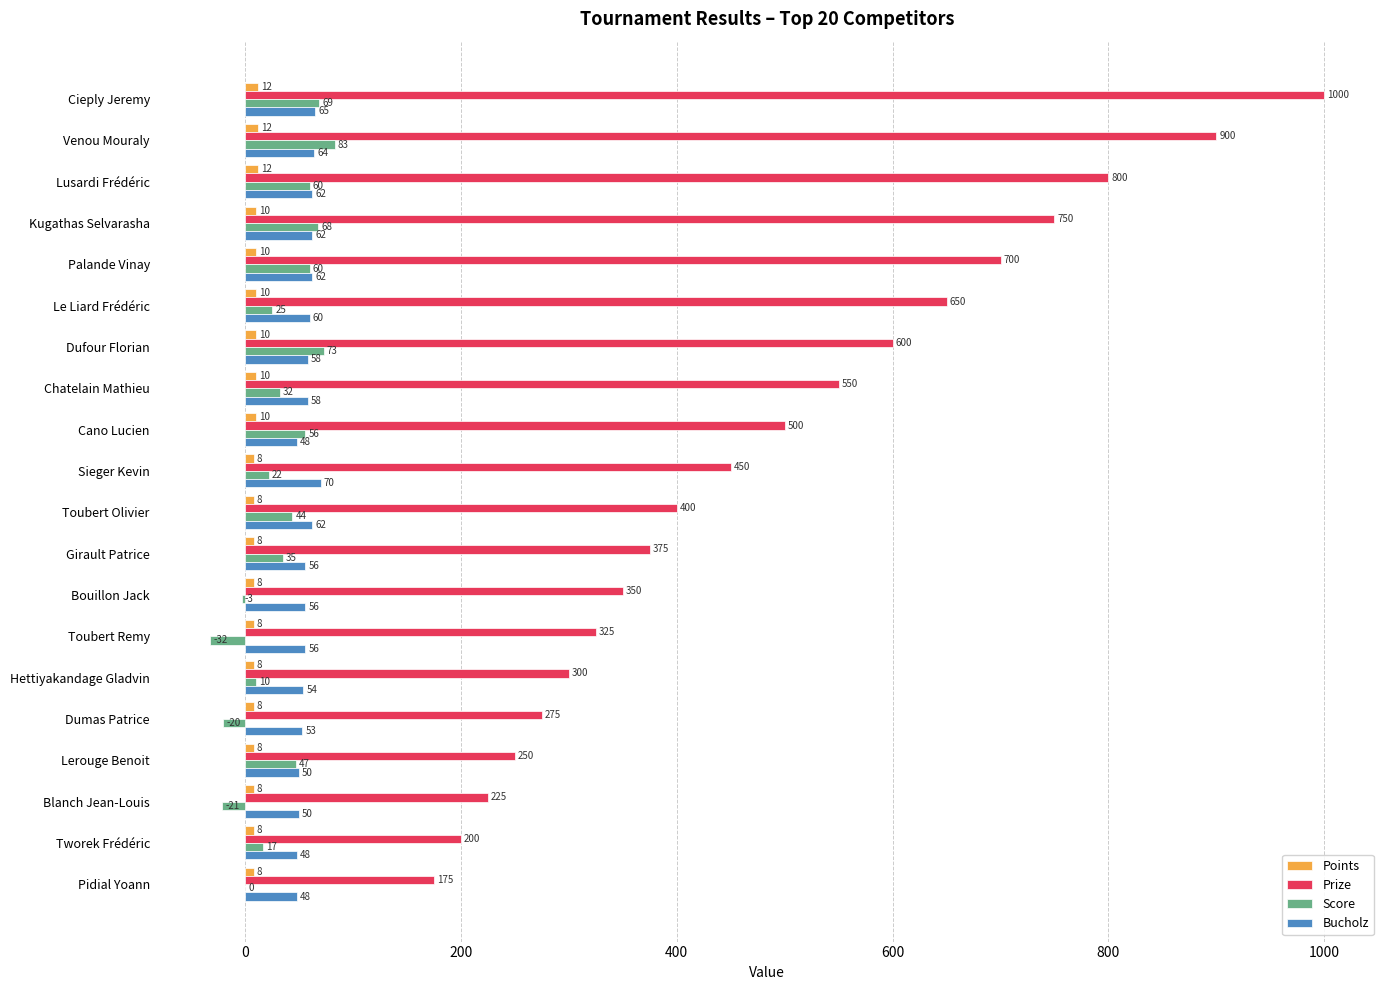

True or false: Prize has a value of 85 at Toubert Remy.

False